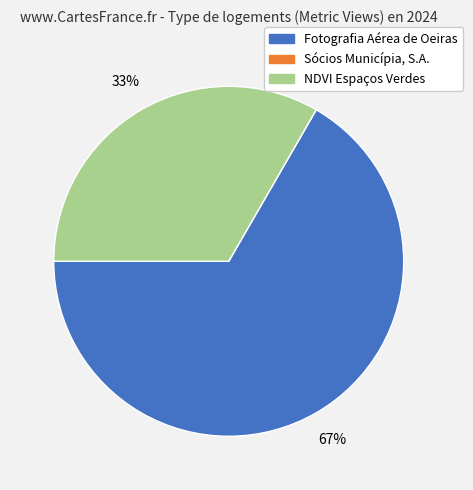

True or false: NDVI Espaços Verdes e Cadastro Arbóreo accounts for 33% of the total.

True